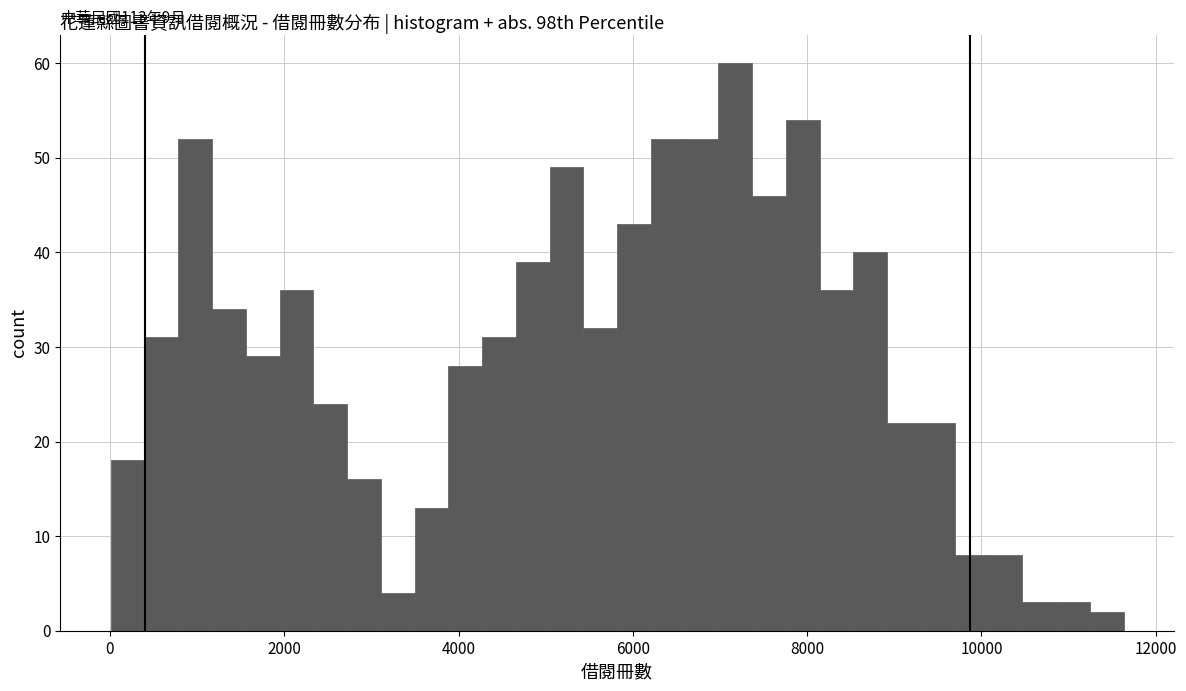

Around what value on the x-axis is the tallest bar? Give the approximate position of its centre, as read against the axis.

7200